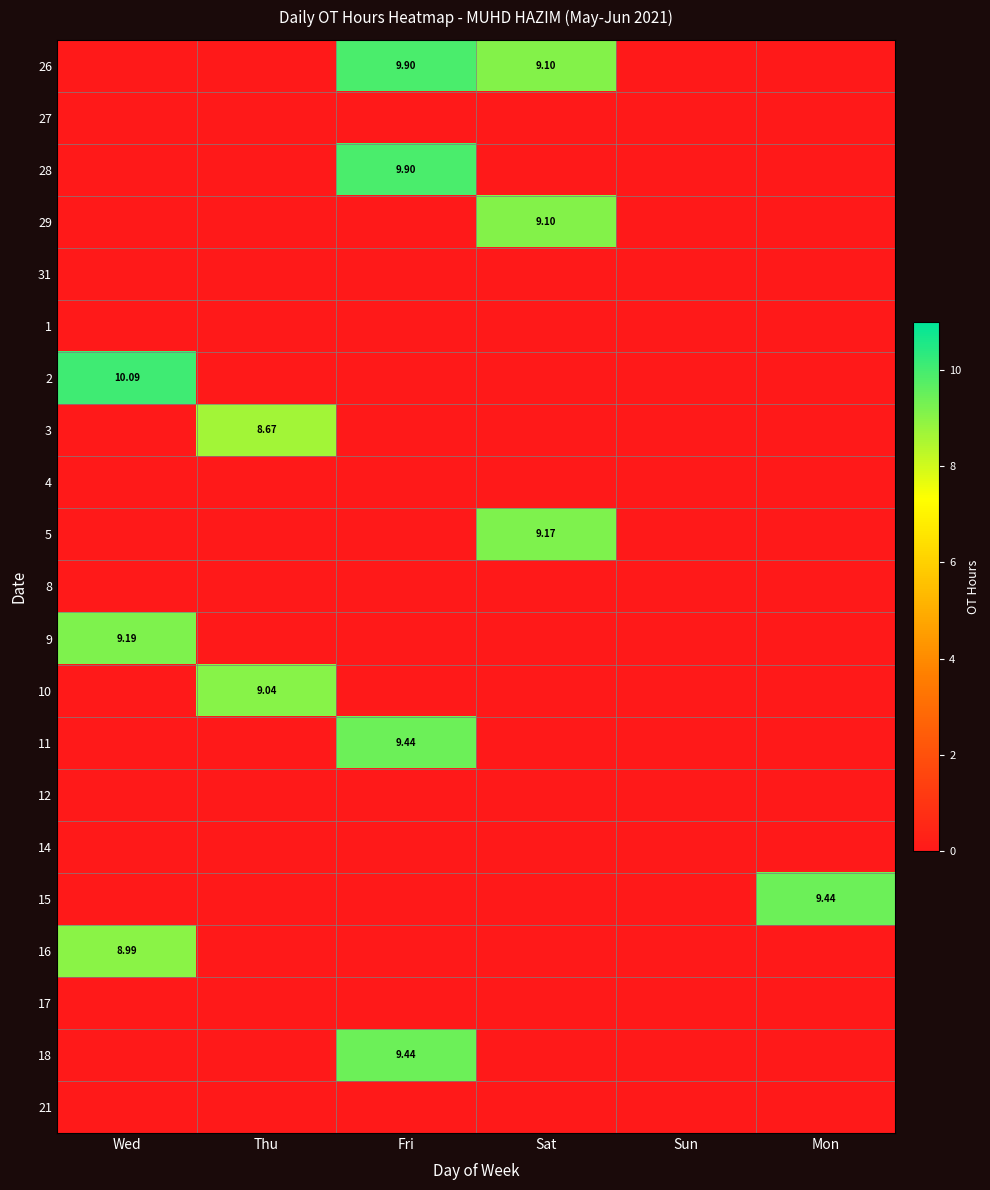

What is the sum of all 26 values?

19.0